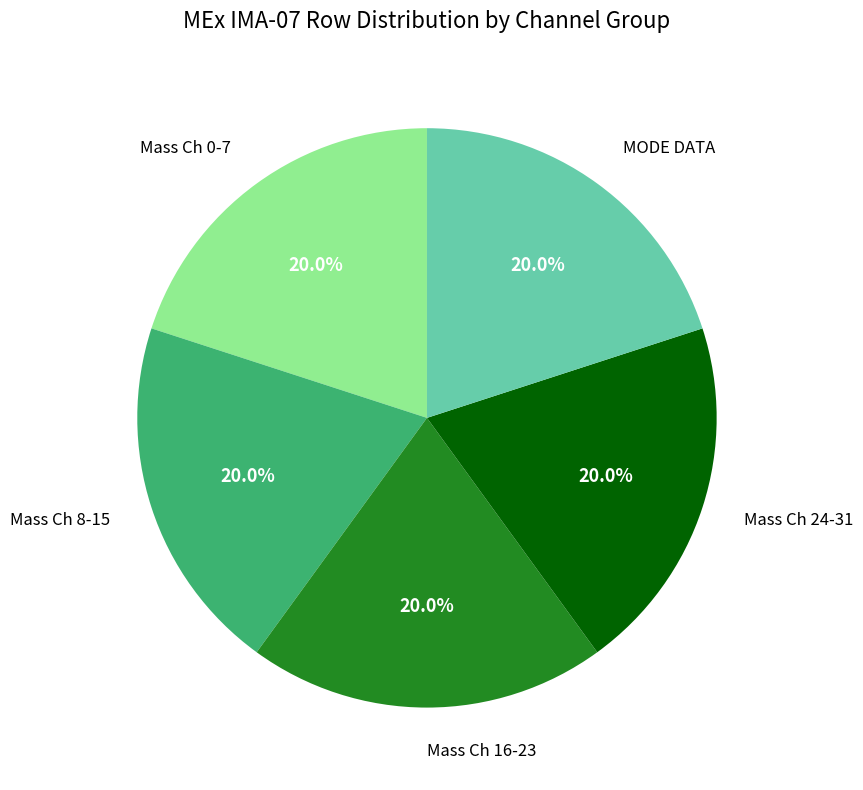

How many slices are in this pie chart?

5